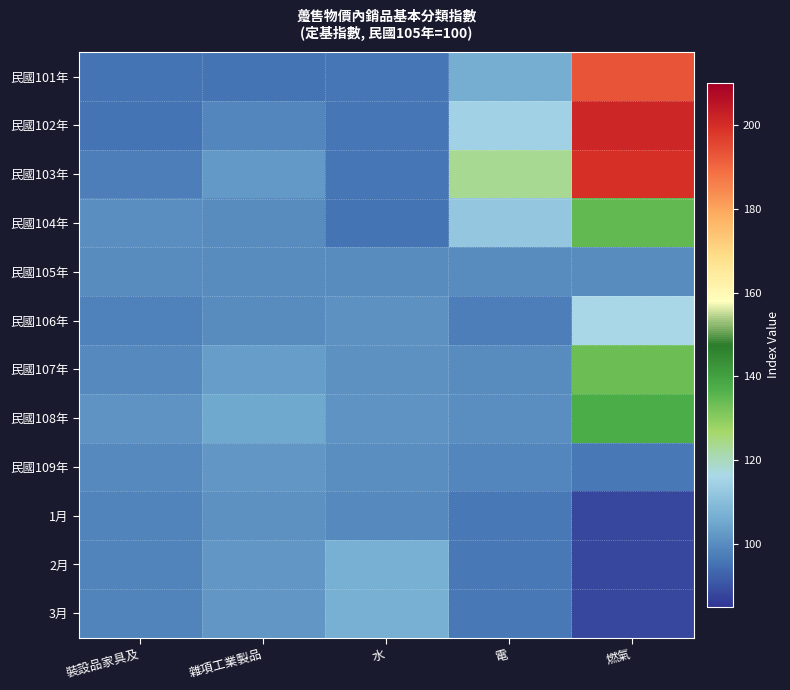

At how many categories does at least one series exceed 98?

5